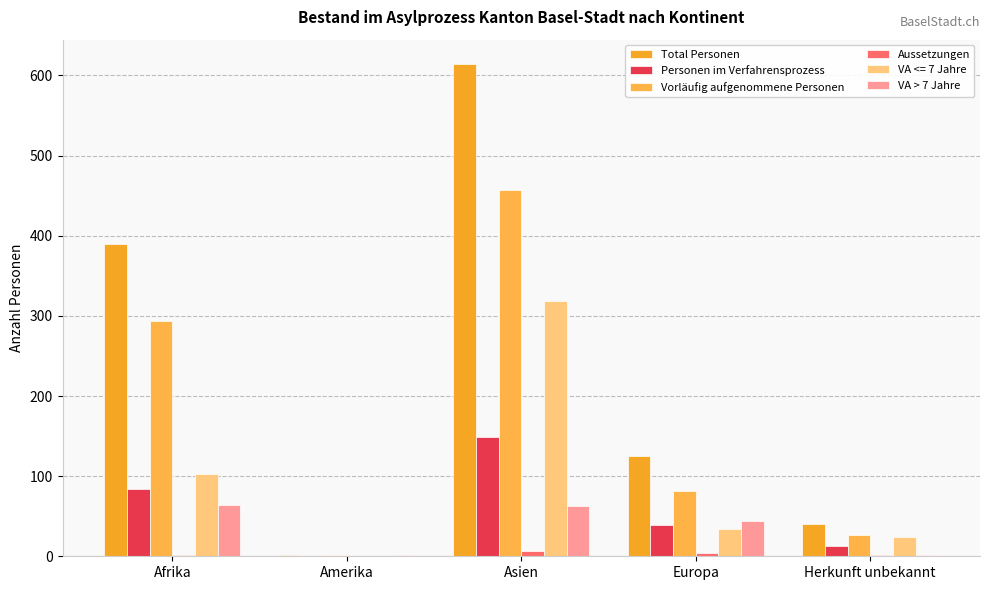

True or false: Personen im Verfahrensprozess has a value of 80 at Amerika.

False